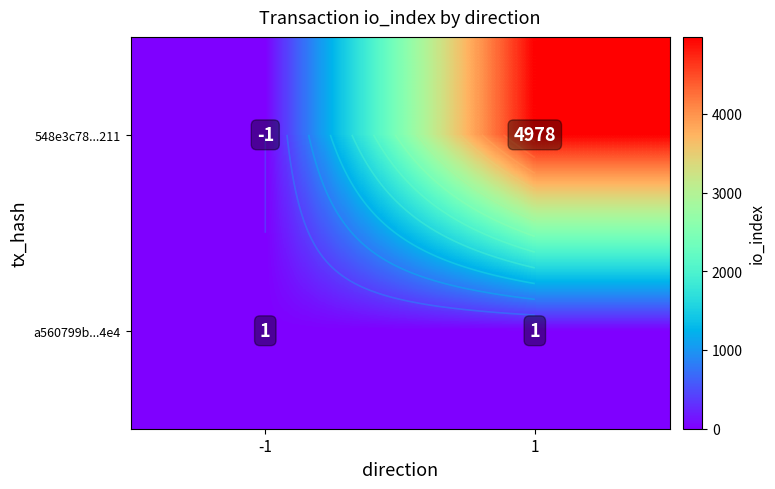

True or false: 548e3c78...211 has a value of -2 at -1.

False